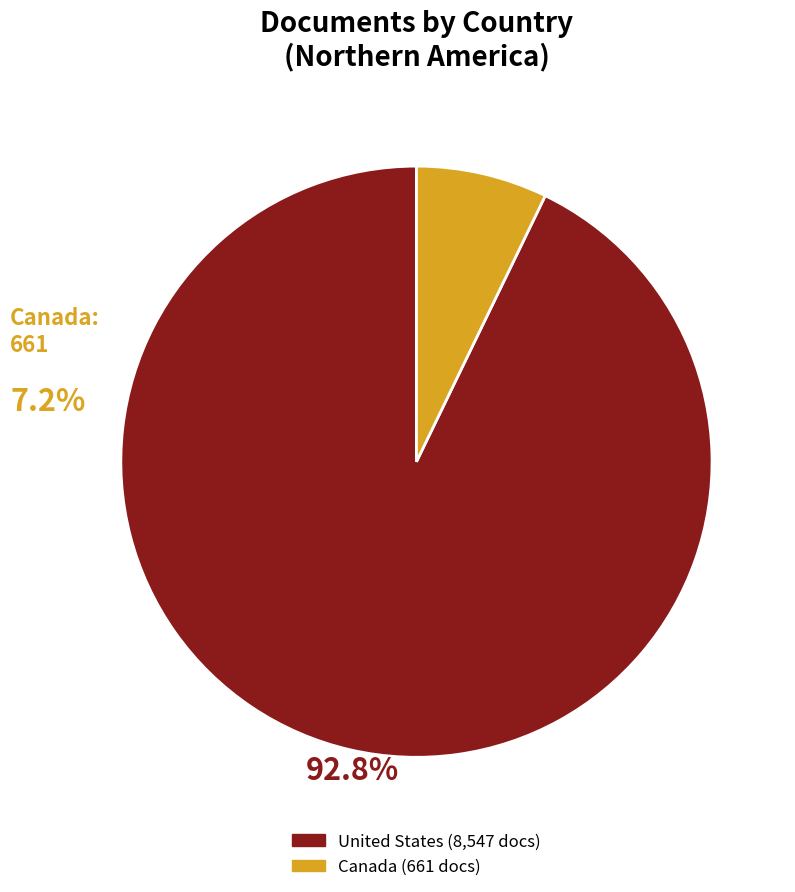

Rank the categories by value from lowest to highest.

Canada, United States